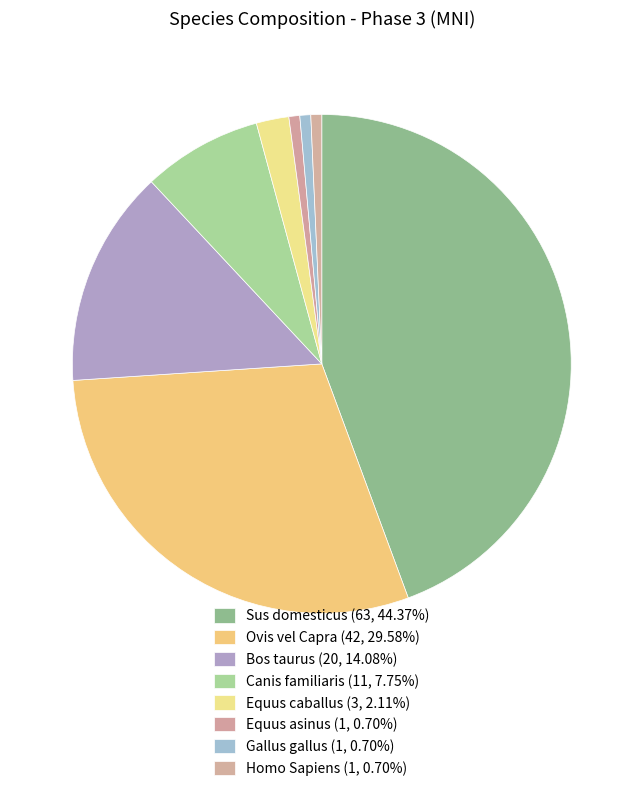

Rank the categories by value from lowest to highest.

Equus asinus, Gallus gallus, Homo Sapiens, Equus caballus, Canis familiaris, Bos taurus, Ovis vel Capra, Sus domesticus